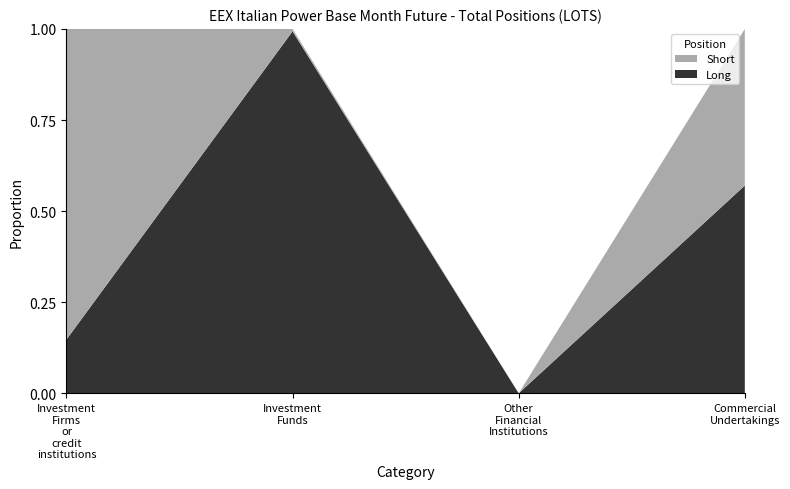

Reading right to left, extract all data points from this chart.

Long: 16114	0	737	980
Short: 12151	0	5	5677